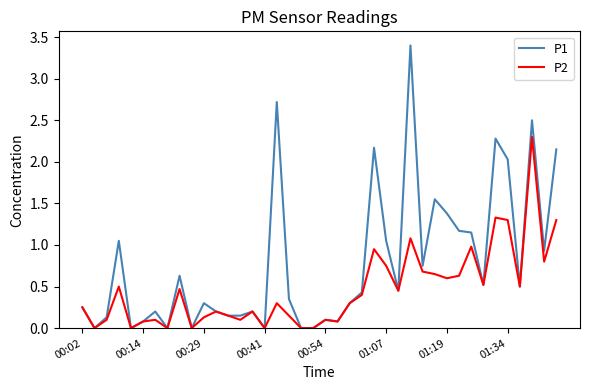

Which series has the largest total across all categories?

P1